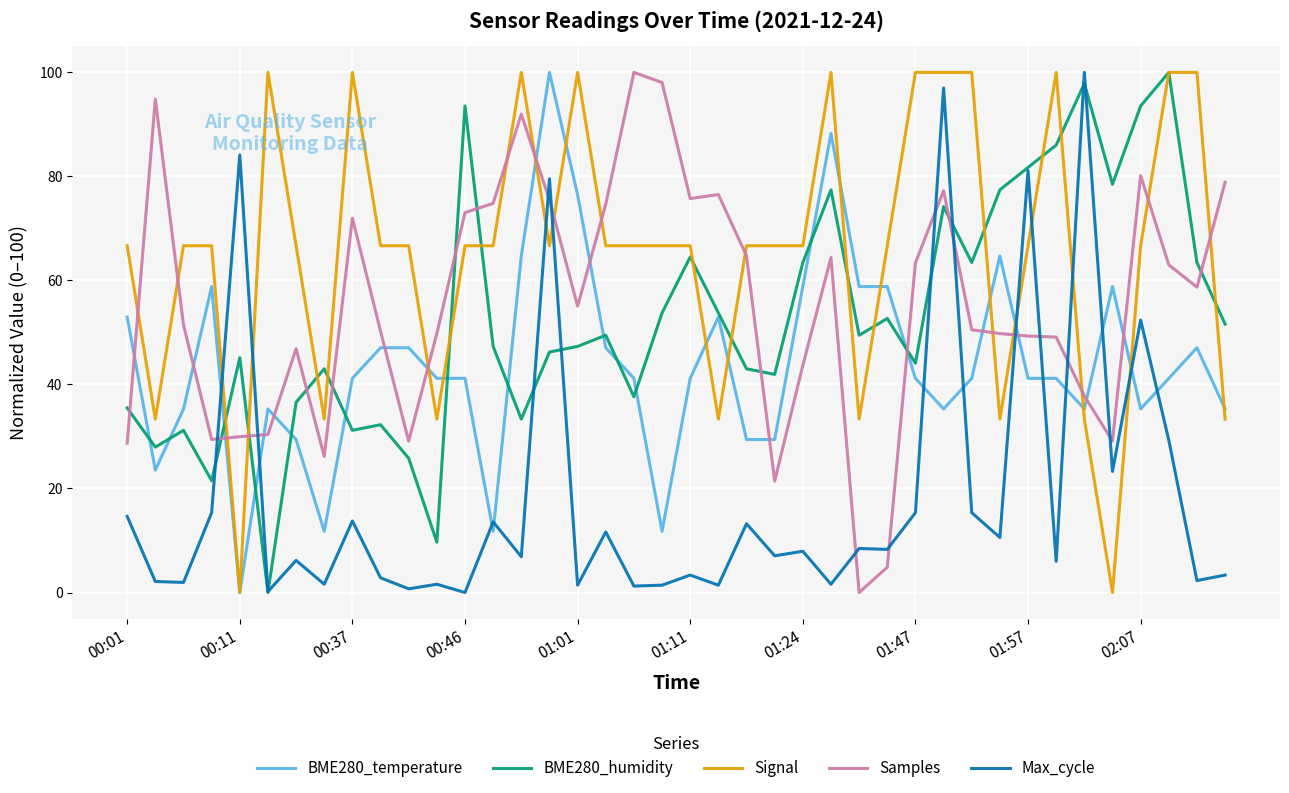

True or false: BME280_temperature has more than 2 interior local peaks.

True